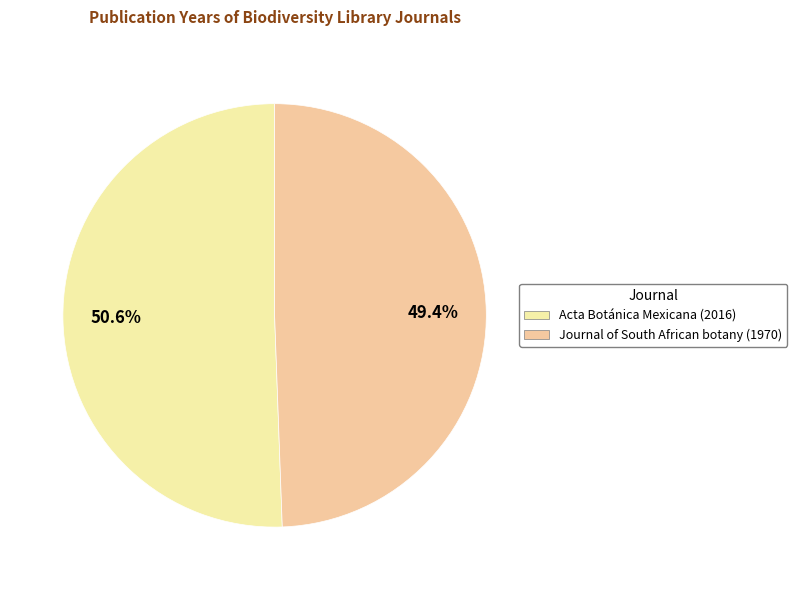

Rank the categories by value from highest to lowest.

Acta Botánica Mexicana (2016), Journal of South African botany (1970)